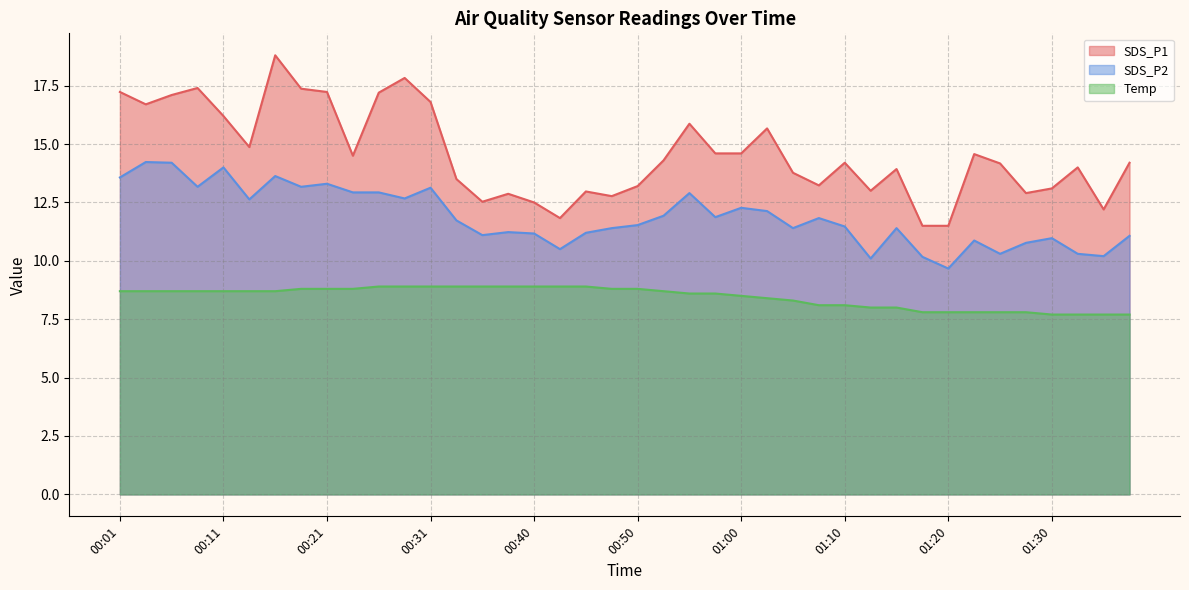

Where does the Temp series first go above 8?

00:01